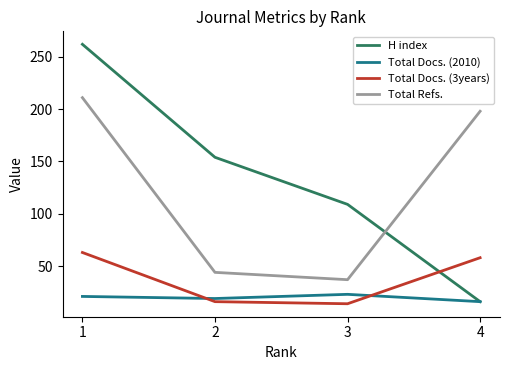

How many H index values are between 109 and 262?

3